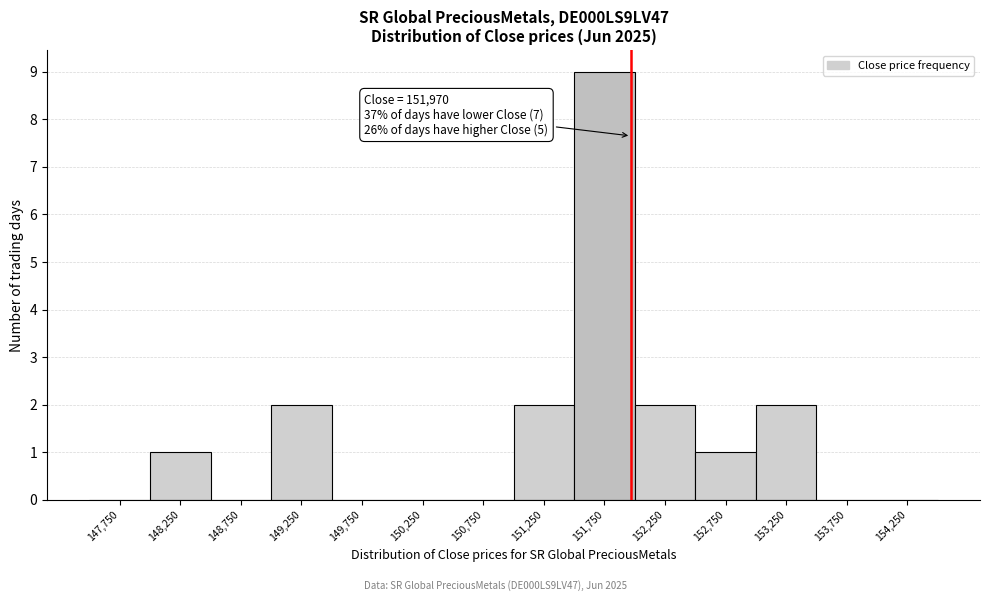

Over which range of the x-axis is the bar tallest?

151500 to 152000